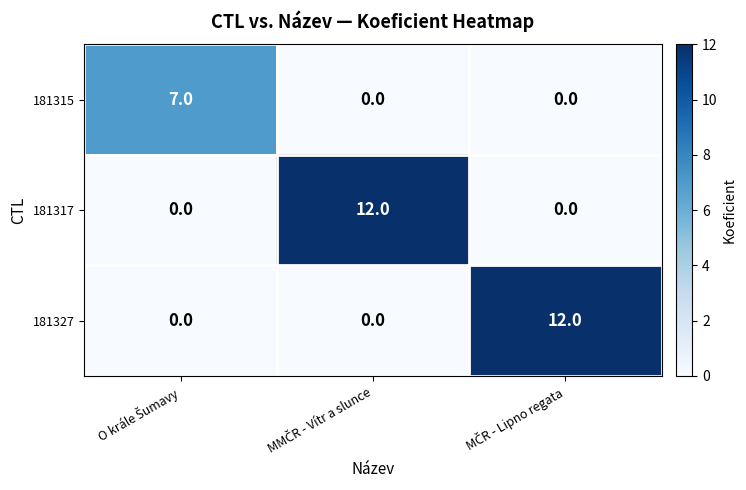

What is the highest value of the 181327 series?

12